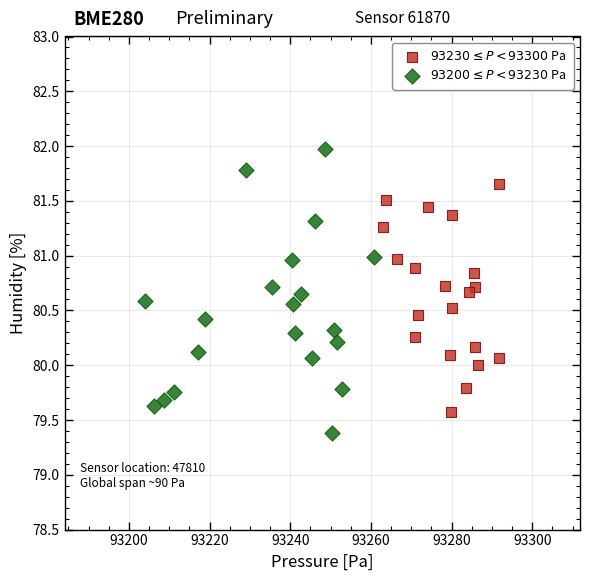

Which series has the largest Y range (max minus min)?

$93200 \leq P < 93230$ Pa